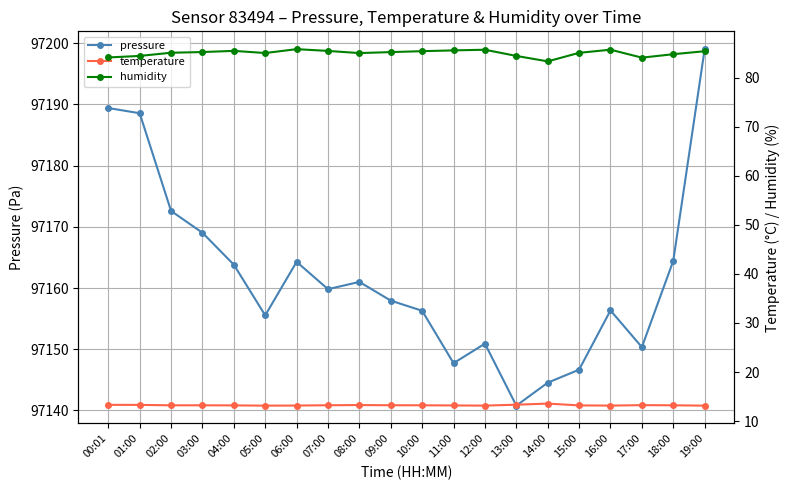

What is the sum of all pressure values?

1943239.0